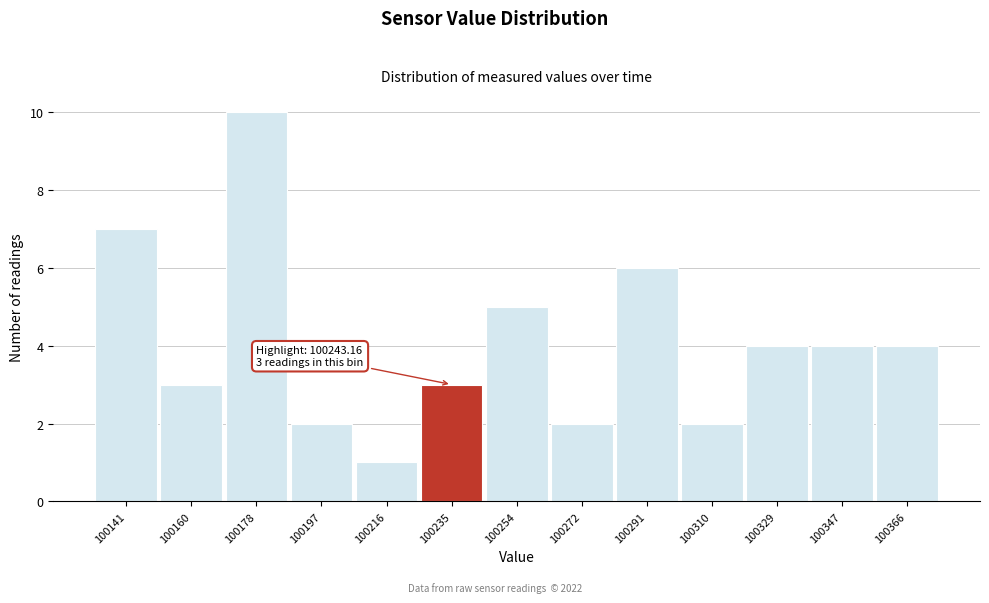

Reading left to right, transcribe all the data shown in this chart.

7	3	10	2	1	3	5	2	6	2	4	4	4